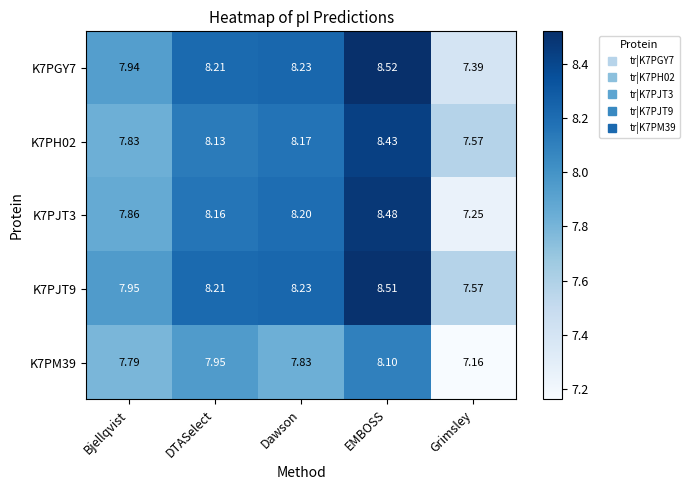

Which series has the largest range (max minus min)?

K7PJT3